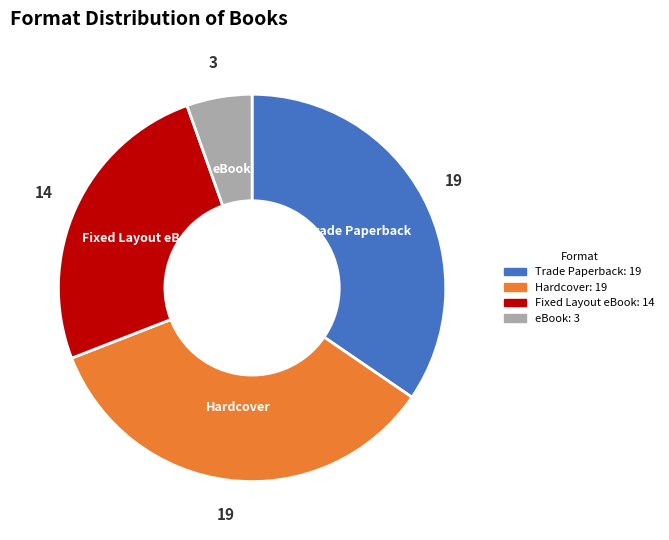

Which category has the smallest portion of the pie?

eBook